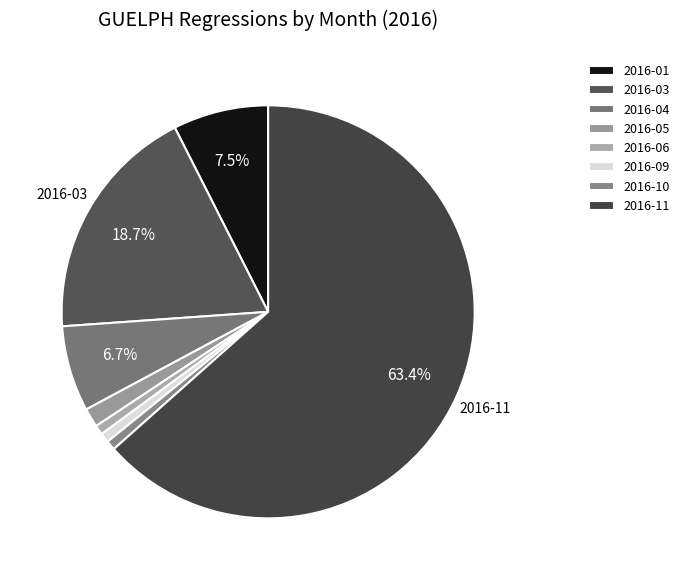

True or false: 2016-06 accounts for 12% of the total.

False